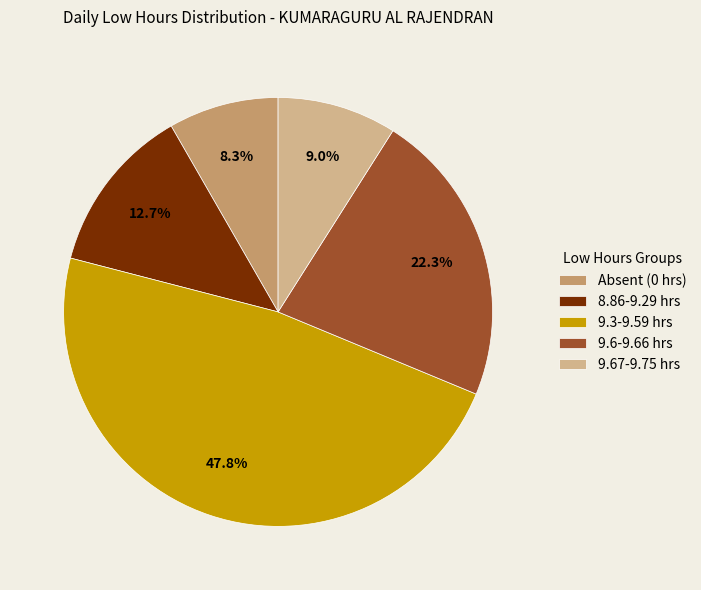

To the nearest percent, what is the difference between the largest and smallest slice percentages?

39%